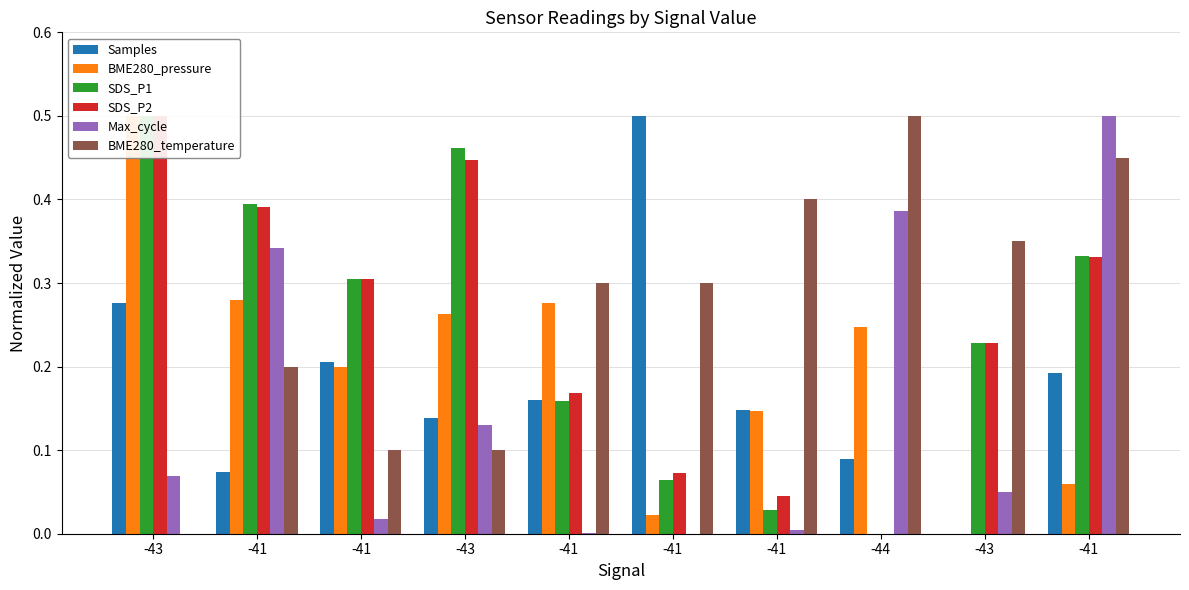

What is the total value across all series at -41?

1.7